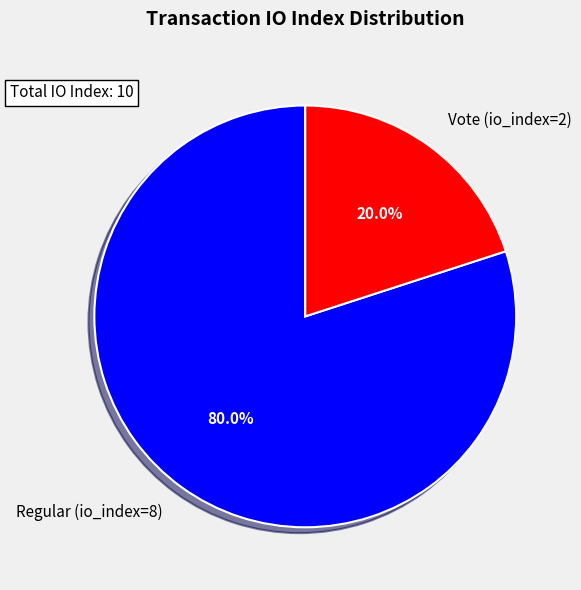

Is it true that Regular (io_index=8) is 80% of the pie?

True